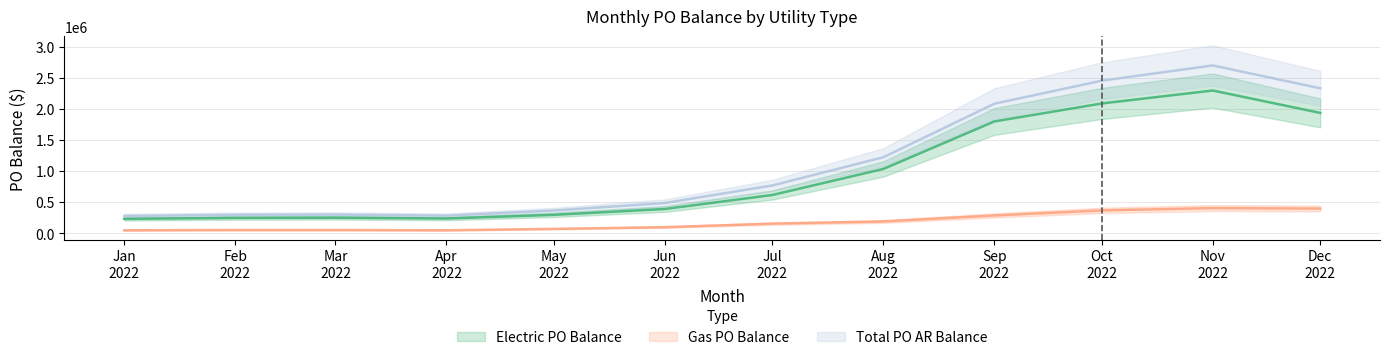

True or false: Gas PO Balance and Total PO AR Balance cross at least once.

False